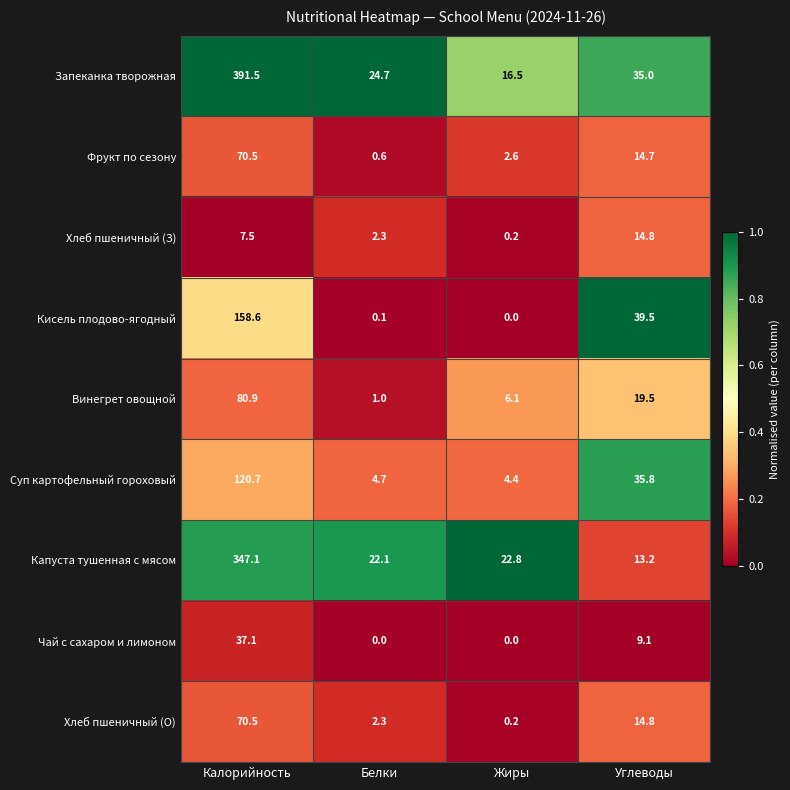

Between Калорийность and Белки, which series saw the biggest shift?

Запеканка творожная